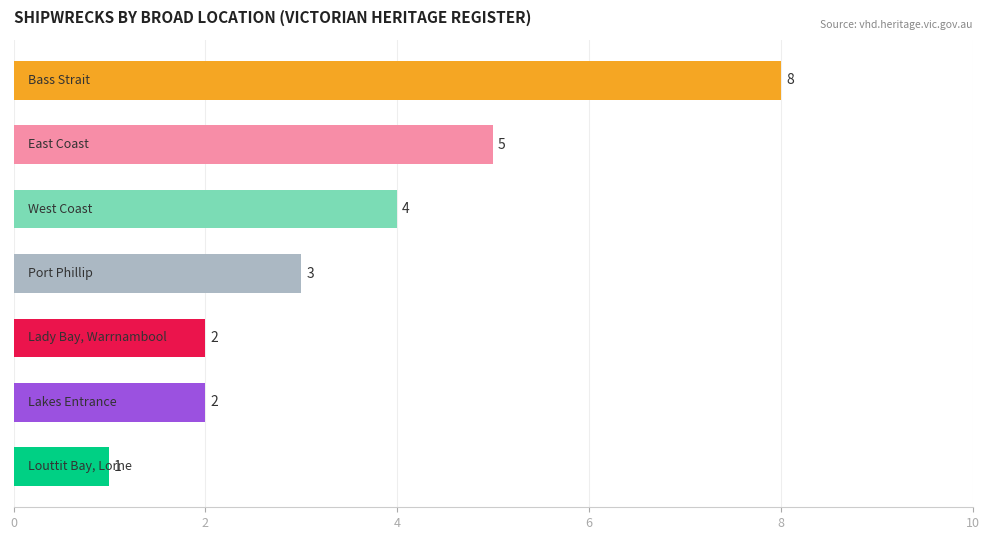

Does the chart contain stacked bars?

No